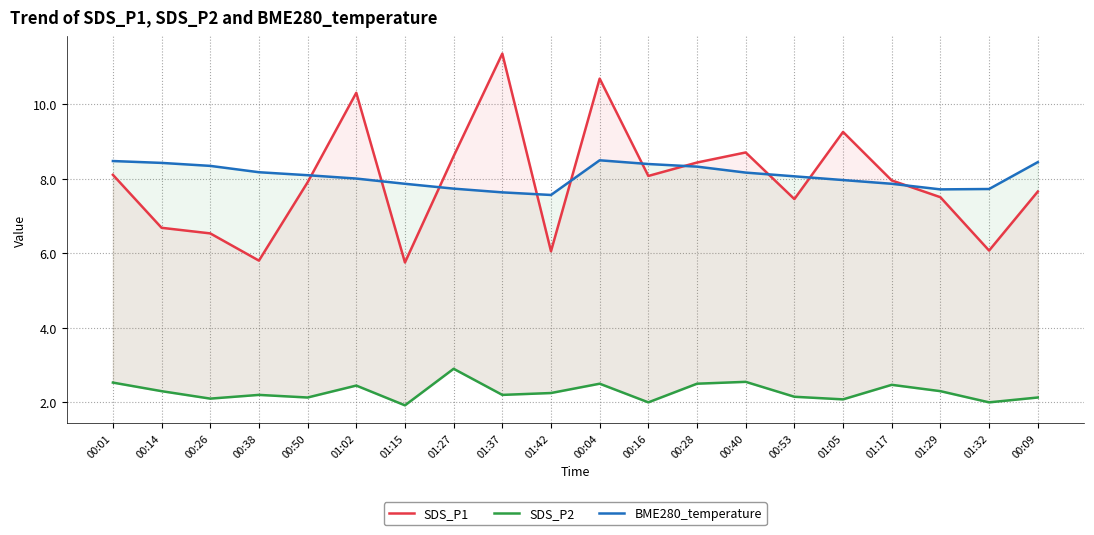

True or false: SDS_P2 and BME280_temperature cross at least once.

False